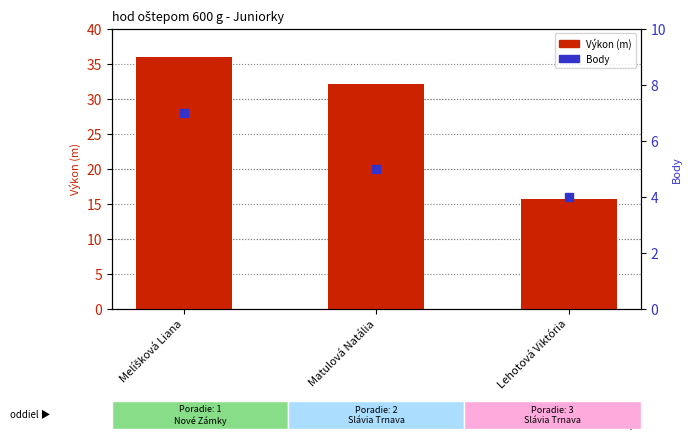

Which series contains the highest Y value?

Výkon (m)